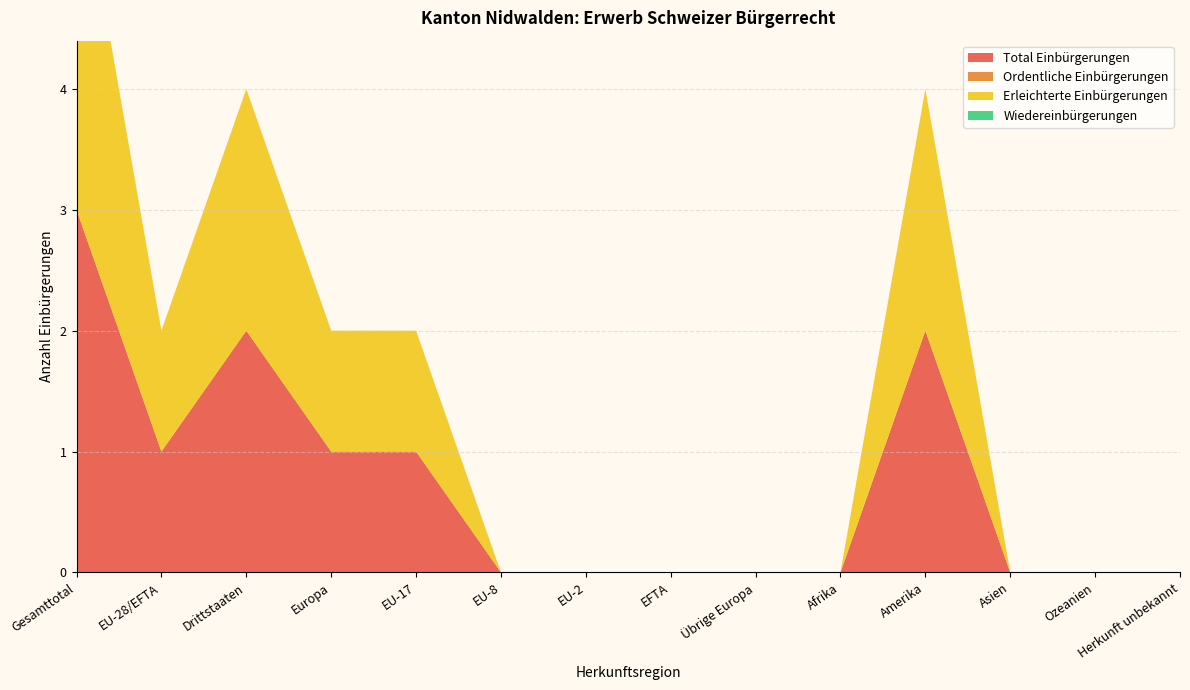

Reading right to left, list all the values displayed in this chart.

Total Einbürgerungen: 0	0	0	2	0	0	0	0	0	1	1	2	1	3
Ordentliche Einbürgerungen: 0	0	0	0	0	0	0	0	0	0	0	0	0	0
Erleichterte Einbürgerungen: 0	0	0	2	0	0	0	0	0	1	1	2	1	3
Wiedereinbürgerungen: 0	0	0	0	0	0	0	0	0	0	0	0	0	0